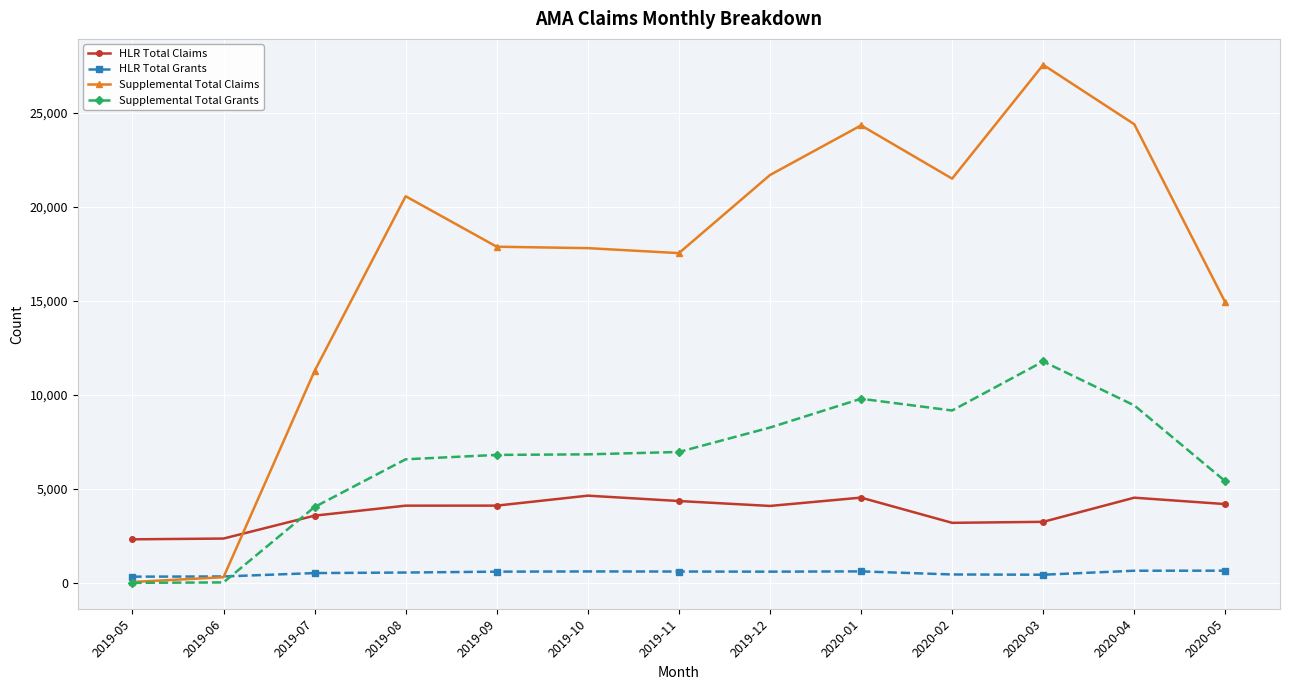

What are all the series names shown in the legend?

HLR Total Claims, HLR Total Grants, Supplemental Total Claims, Supplemental Total Grants